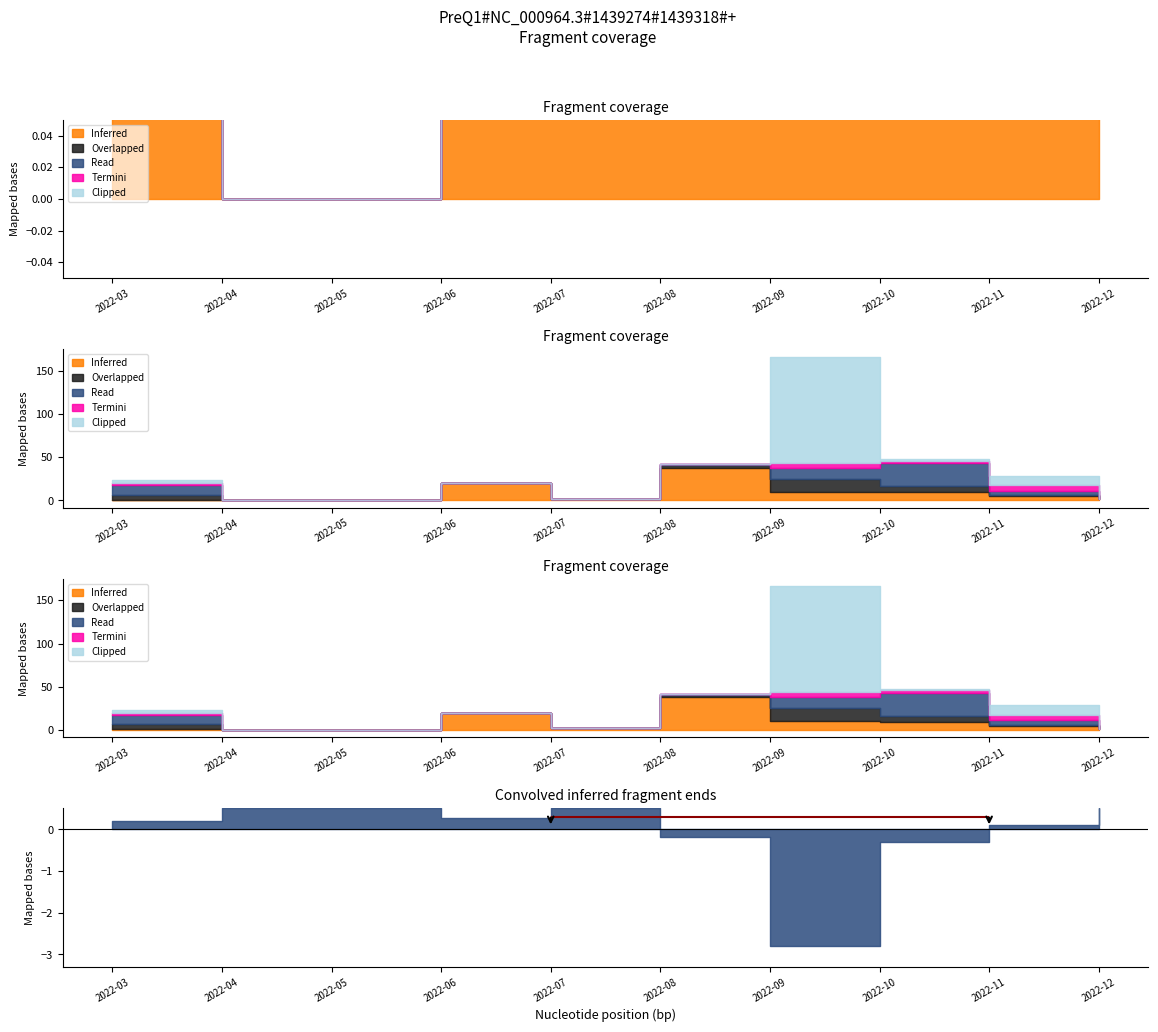

The Read series shows 137398772 at 2022-04. True or false?

False